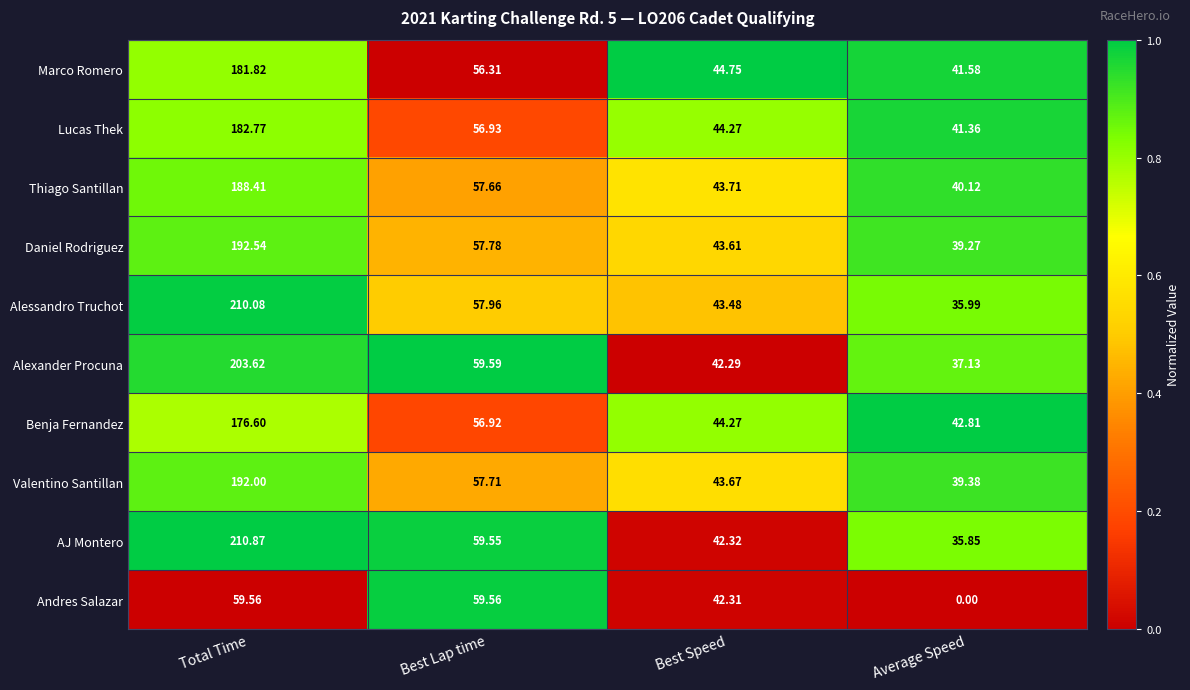

Between Total Time and Average Speed, which series saw the biggest shift?

AJ Montero